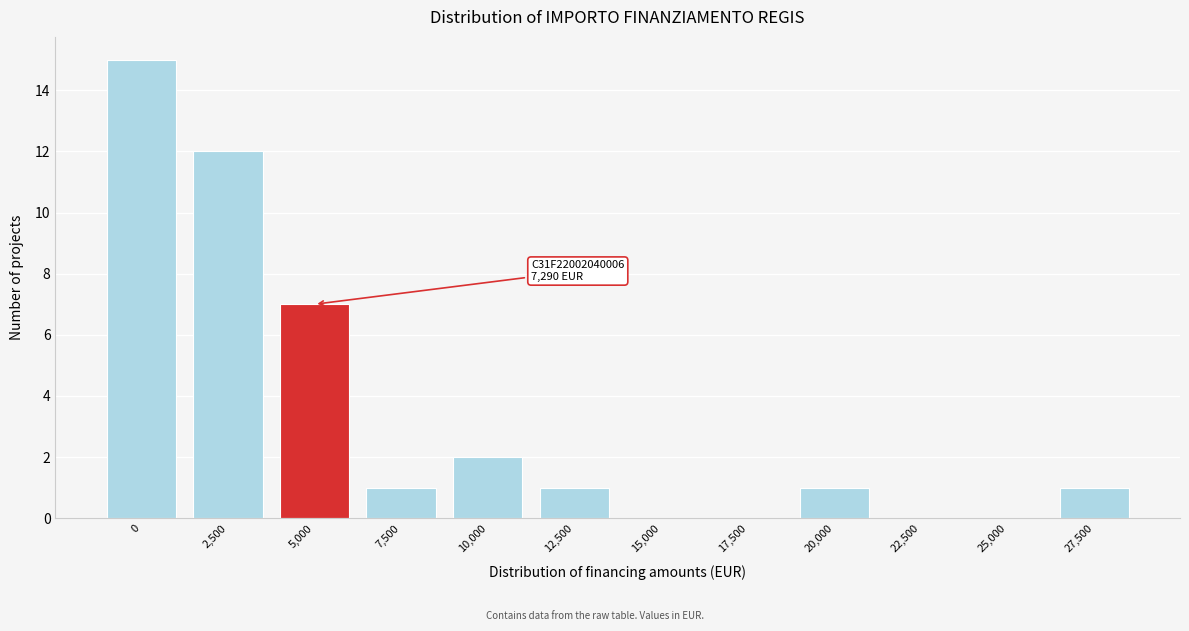

Reading left to right, transcribe all the data shown in this chart.

0=15	2,500=12	5,000=7	7,500=1	10,000=2	12,500=1	15,000=0	17,500=0	20,000=1	22,500=0	25,000=0	27,500=1